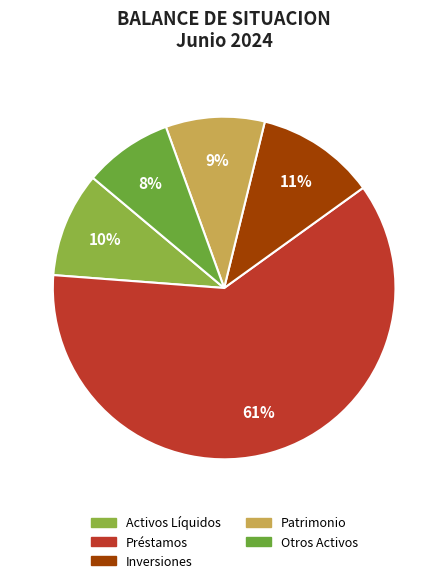

How many slices are in this pie chart?

5